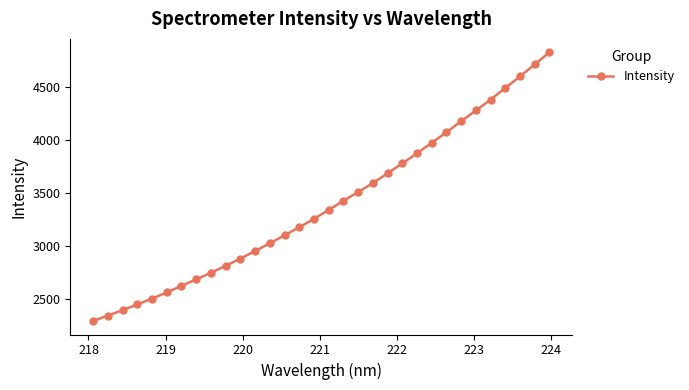

What is the minimum value shown in the chart?

2294.4